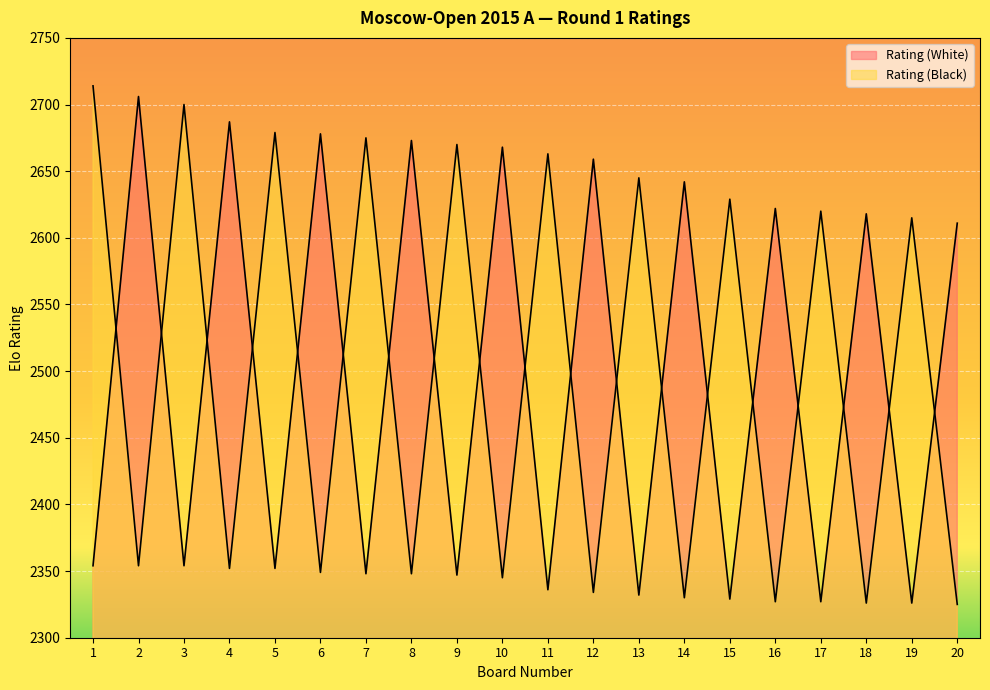

True or false: Rating (White) has a value of 2673 at 8.

True